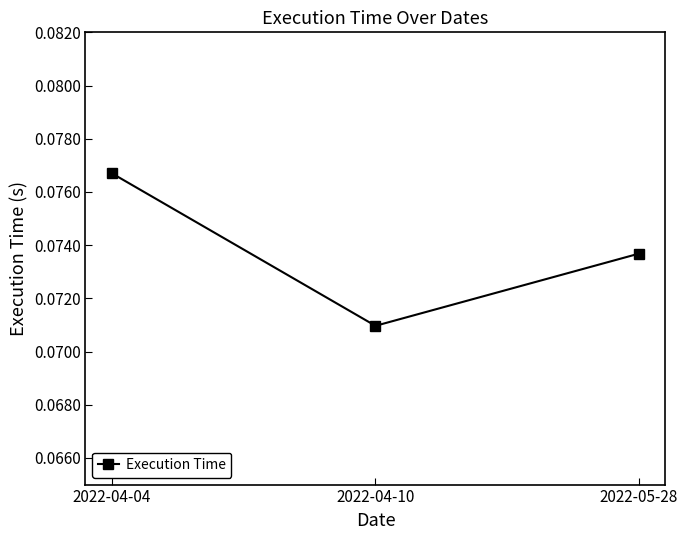

Rank the categories by value from lowest to highest.

2022-04-10, 2022-05-28, 2022-04-04